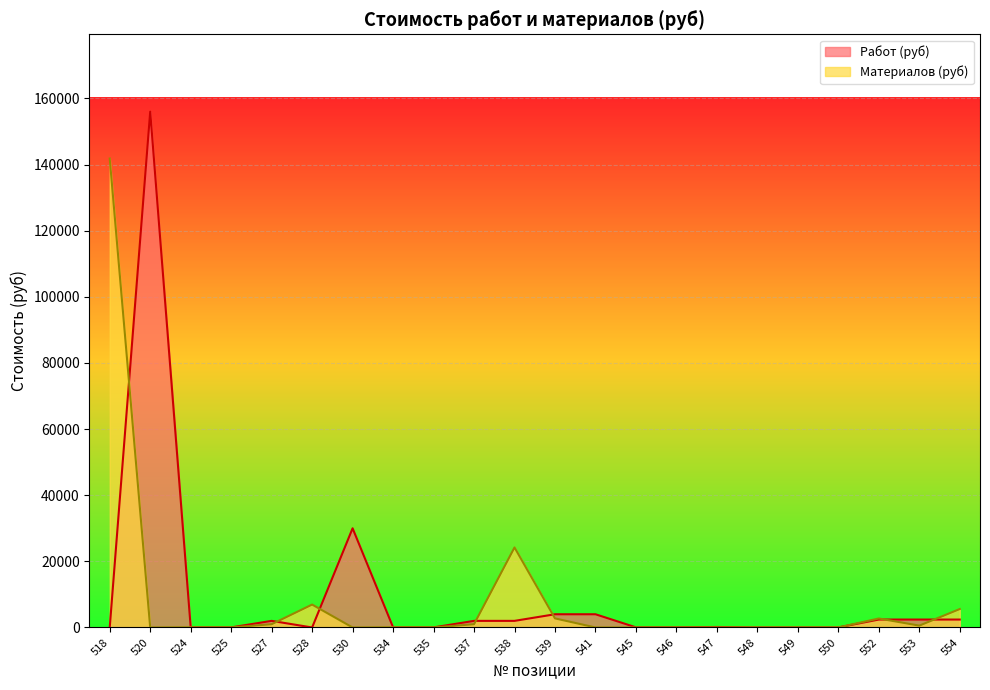

At which category does Материалов (руб) reach its first local valley?

520